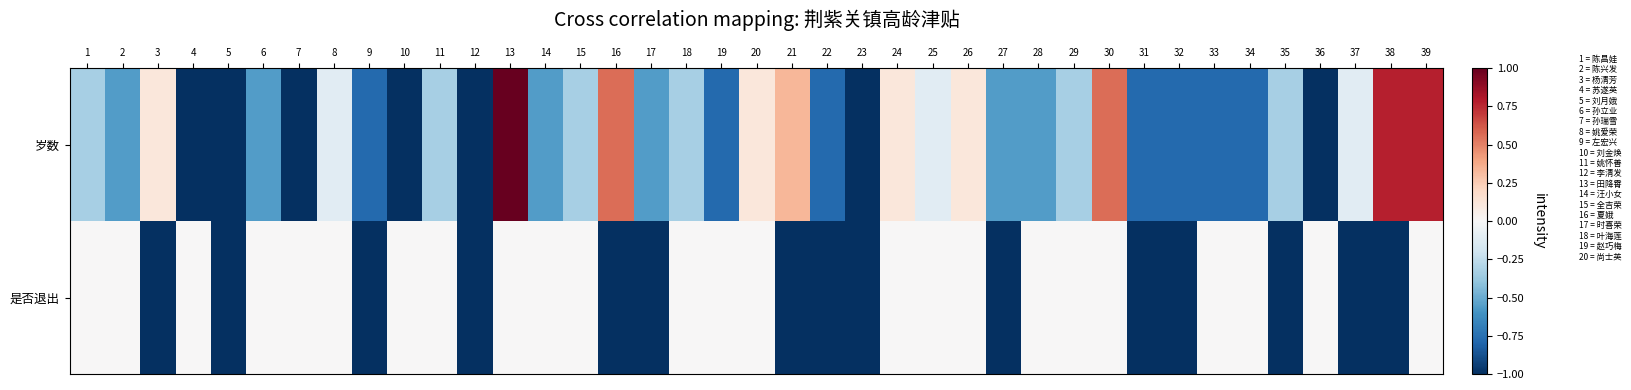

Rank the series by their maximum value, from highest to lowest.

岁数, 是否退出